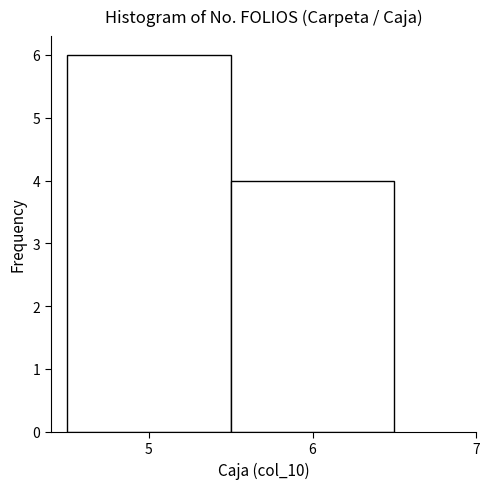

Reading left to right, transcribe this chart: for each bar, give the range it covers on the x-axis and its height. The values are not printed on the chart, so give them approximately, as read against the axis.

4.5 to 5.5: 6
5.5 to 6.5: 4